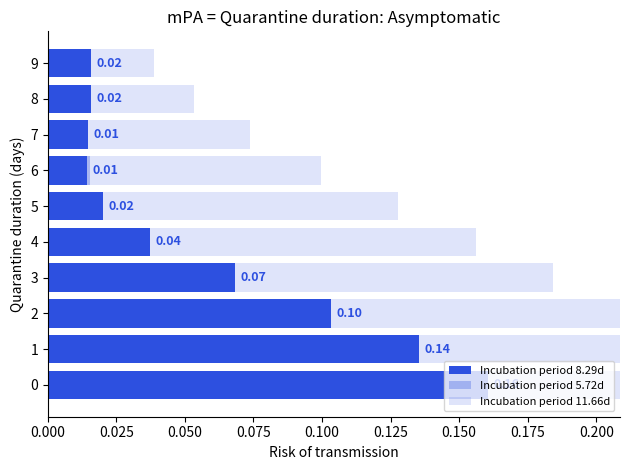

Which series has the largest total across all categories?

Incubation period 11.66d